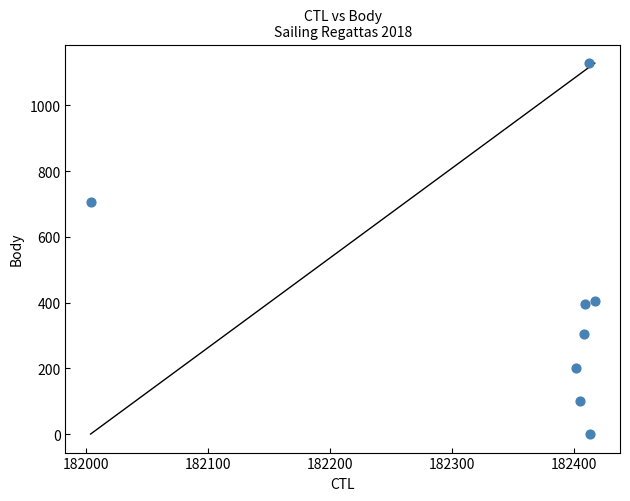

What Y value in the scatter plot is closest to 564?

707